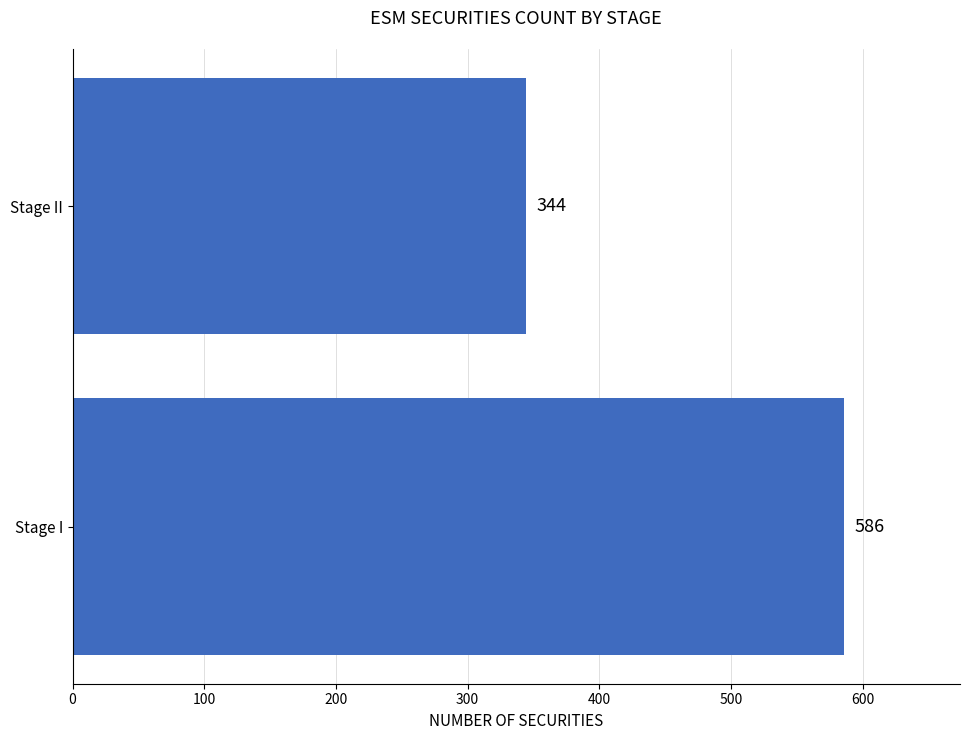

Between Stage I and Stage II, which is larger?

Stage I